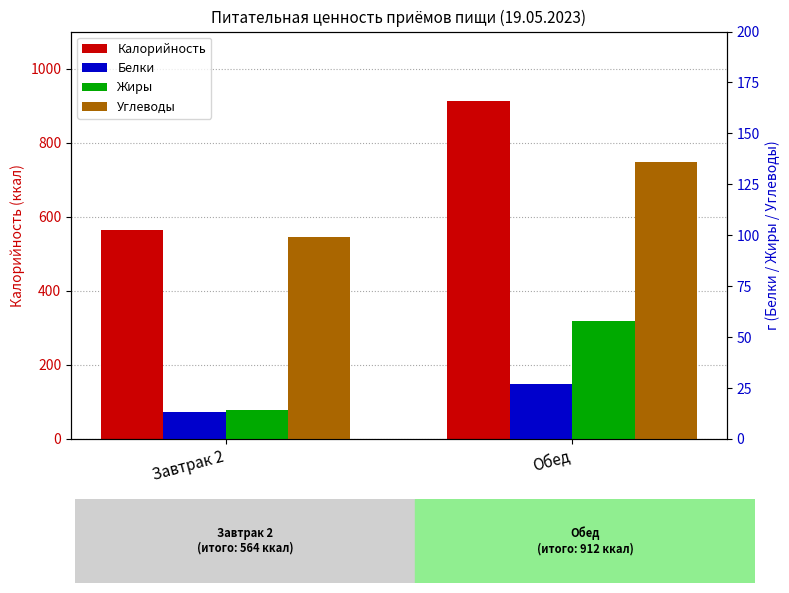

Rank the series by their maximum value, from highest to lowest.

Калорийность, Углеводы, Жиры, Белки